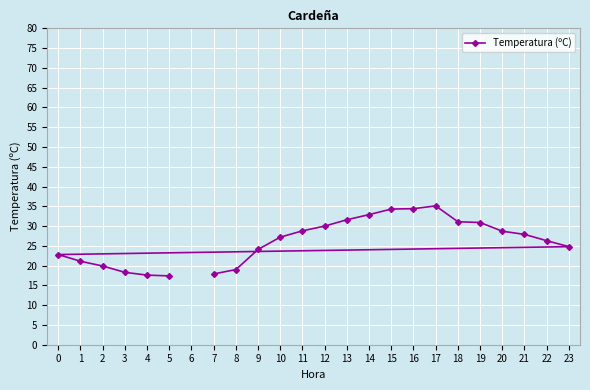

What is the greatest value displayed?

35.1